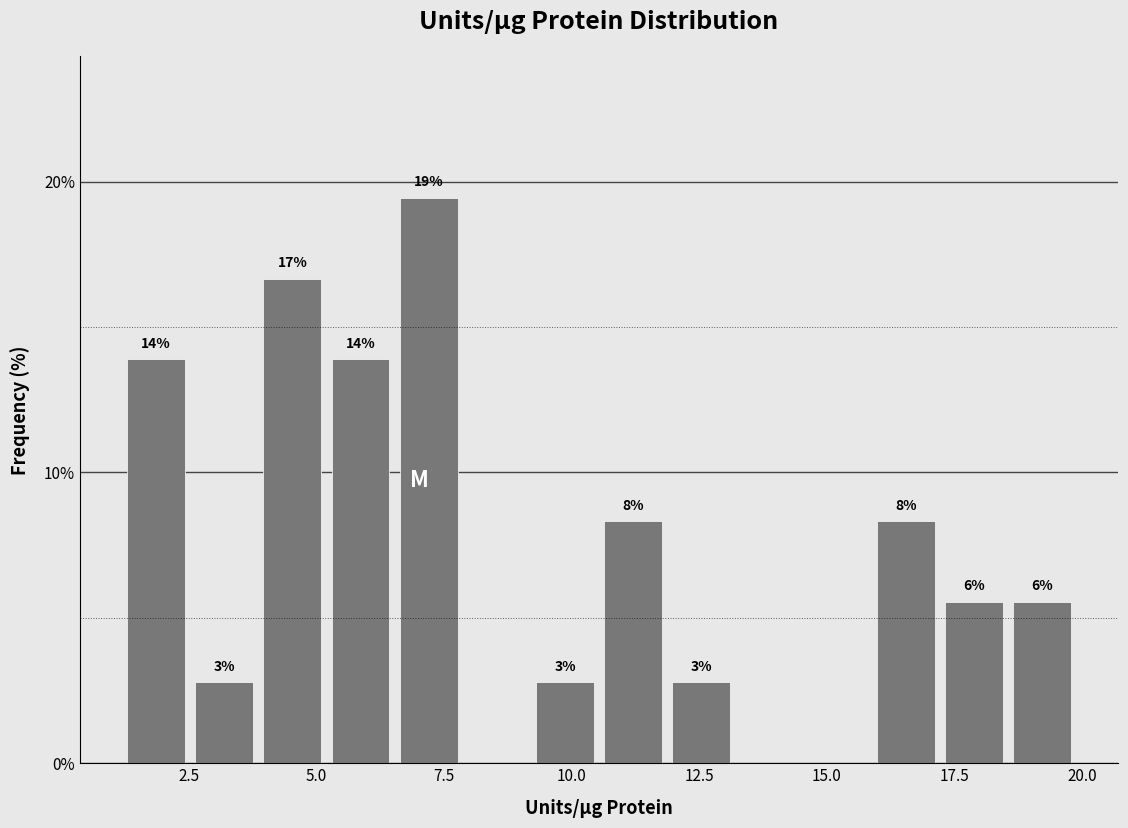

Around what value on the x-axis is the tallest bar? Give the approximate position of its centre, as read against the axis.

7.0